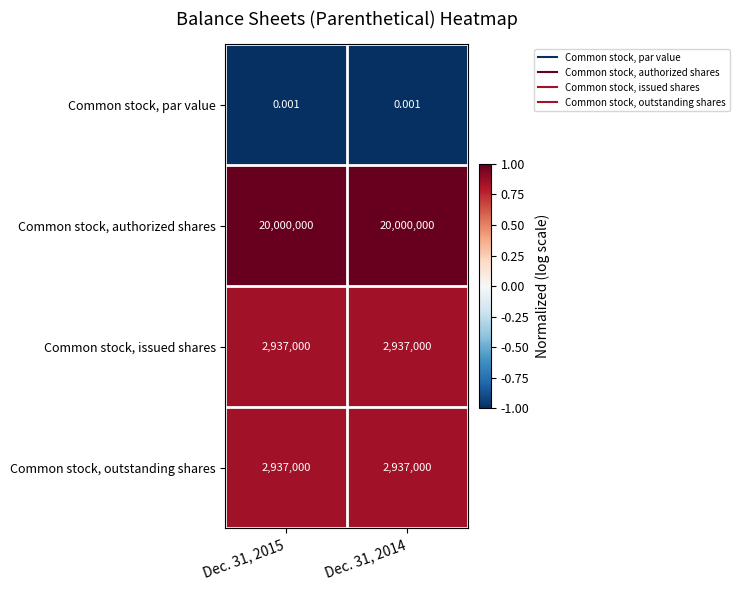

Is the value of Common stock, issued shares at Dec. 31, 2014 greater than the value of Common stock, authorized shares at Dec. 31, 2015?

No